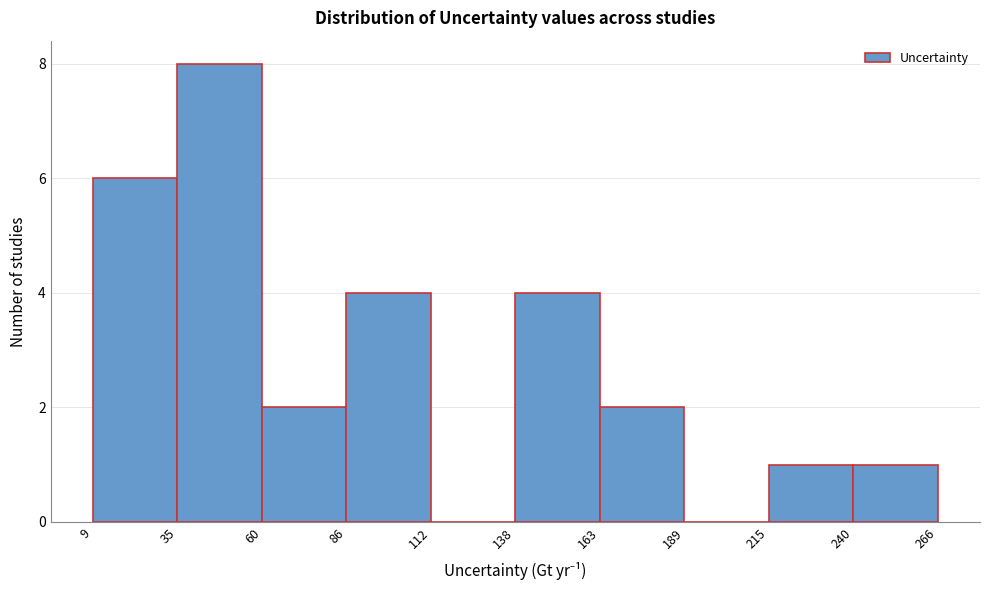

Which range on the x-axis has the tallest bar?

35 to 60